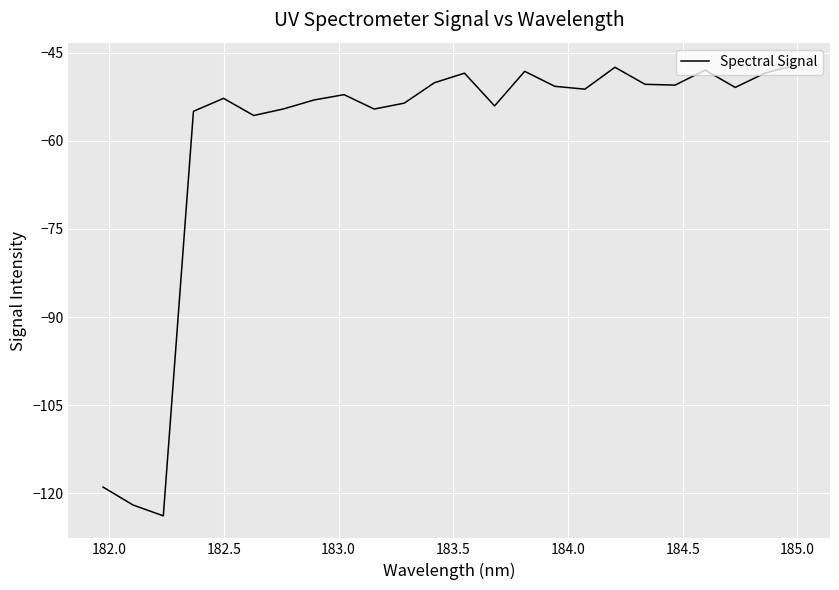

What is the smallest value displayed?

-123.8